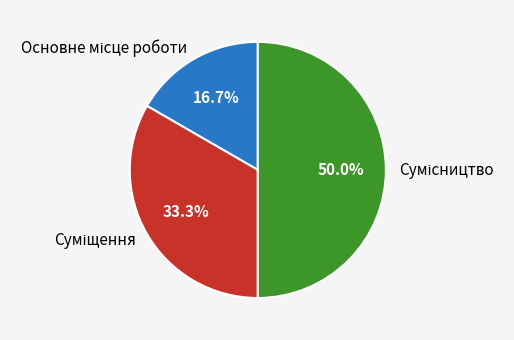

To the nearest percent, what percentage of the pie is Основне місце роботи?

17%